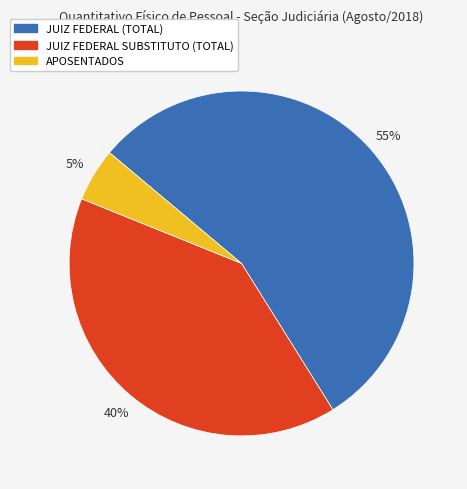

How many segments does this pie chart have?

3